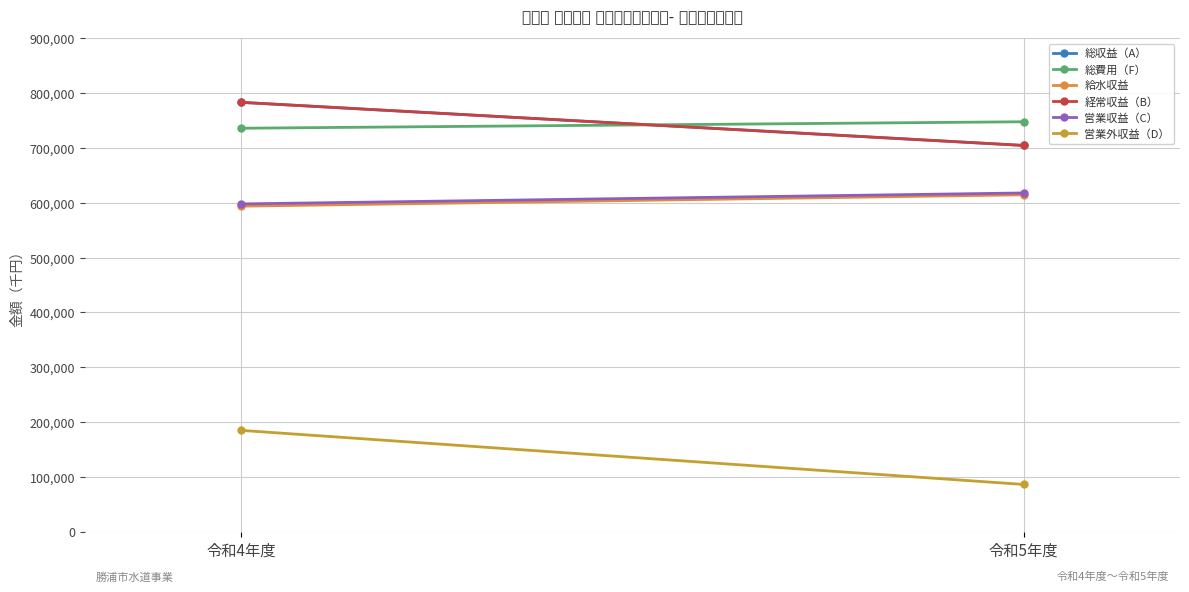

What is the label of the 2nd point from the right?

令和4年度